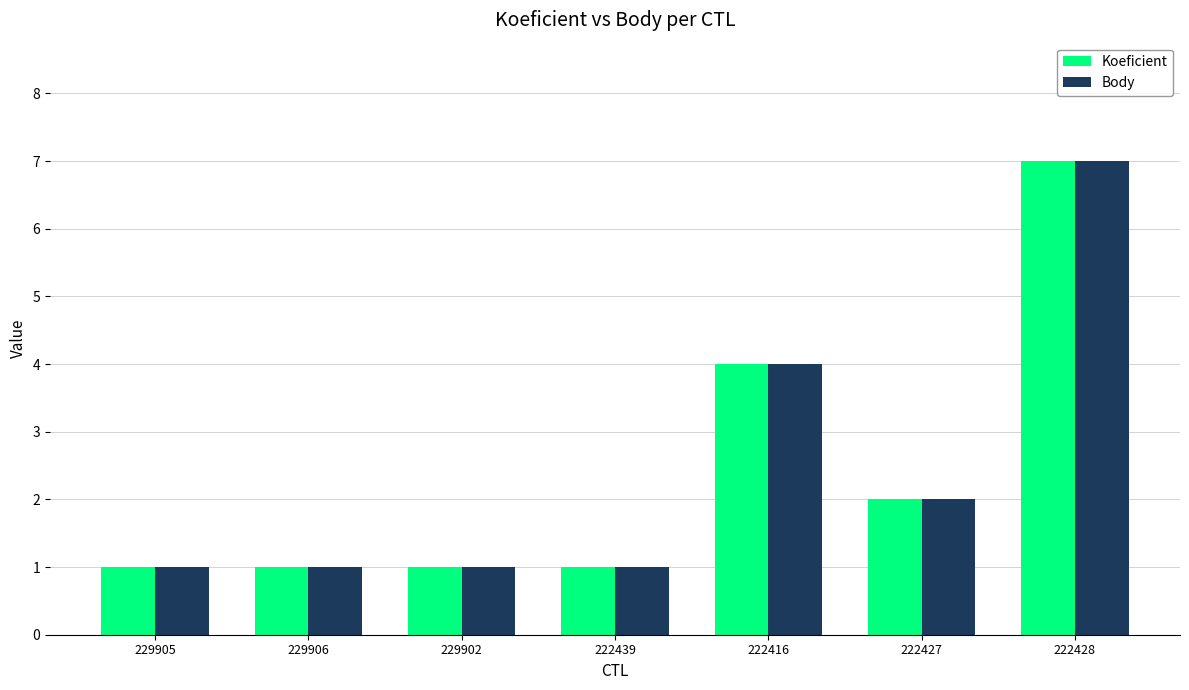

What is the highest value of the Body series?

7